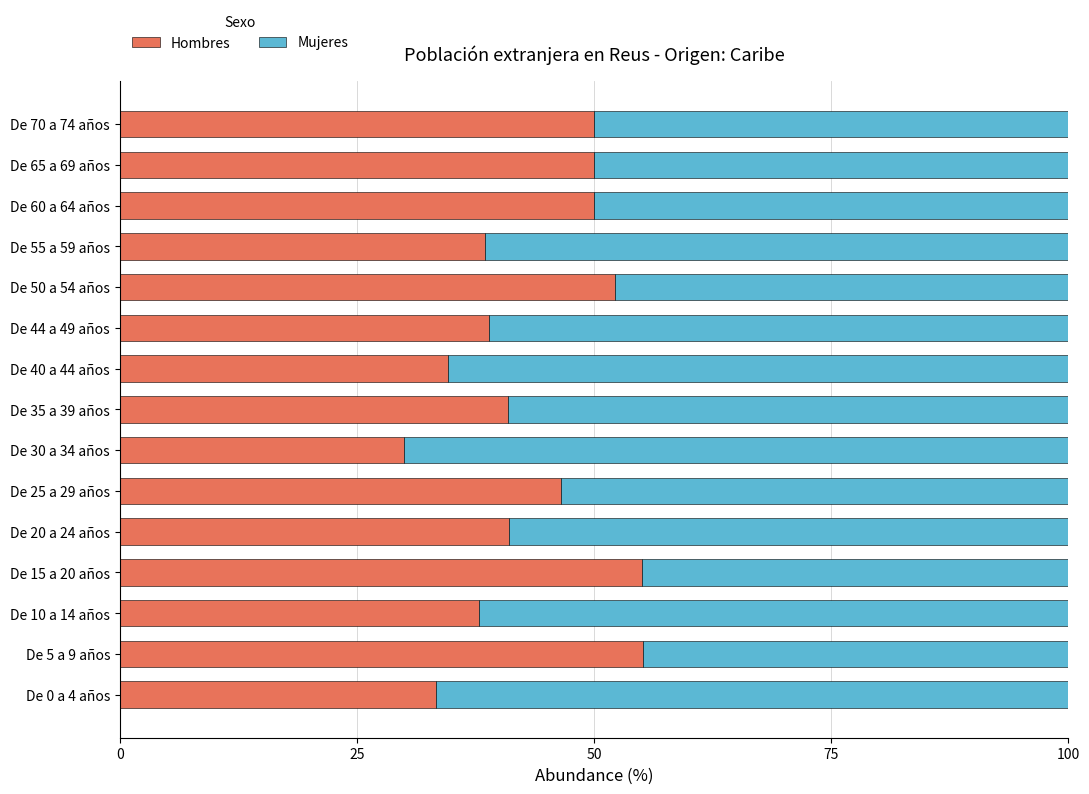

How many categories are shown in the chart?

15